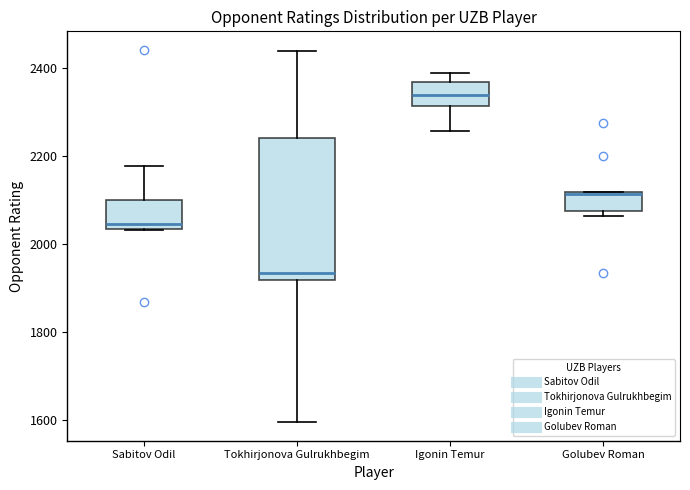

Reading left to right, transcribe this box plot: for each box, give where its median line is, the range the box spans, and where its two whiskers end, as read against the y-axis. The values are not printed on the chart, so give them approximately, as read against the axis.

Sabitov Odil: median 2040 (just above the box's lower edge), box 2040 to 2100, whiskers 2040 to 2180
Tokhirjonova Gulrukhbegim: median 1940, box 1920 to 2240, whiskers 1600 to 2440
Igonin Temur: median 2340, box 2320 to 2360, whiskers 2260 to 2400
Golubev Roman: median 2120, box 2080 to 2120, whiskers 2060 to 2120